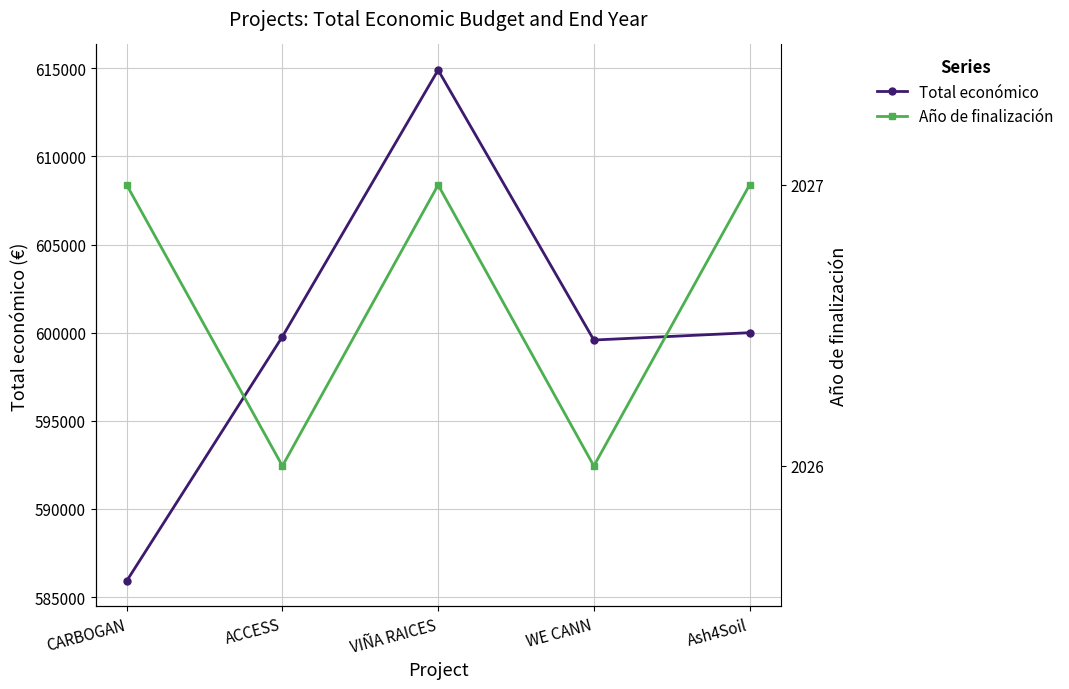

List the series in order of their peak value, highest first.

Total económico, Año de finalización